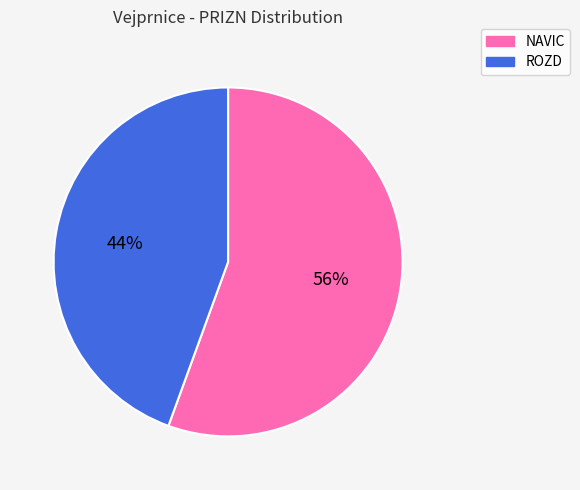

To the nearest percent, what is the combined percentage of ROZD and NAVIC?

100%